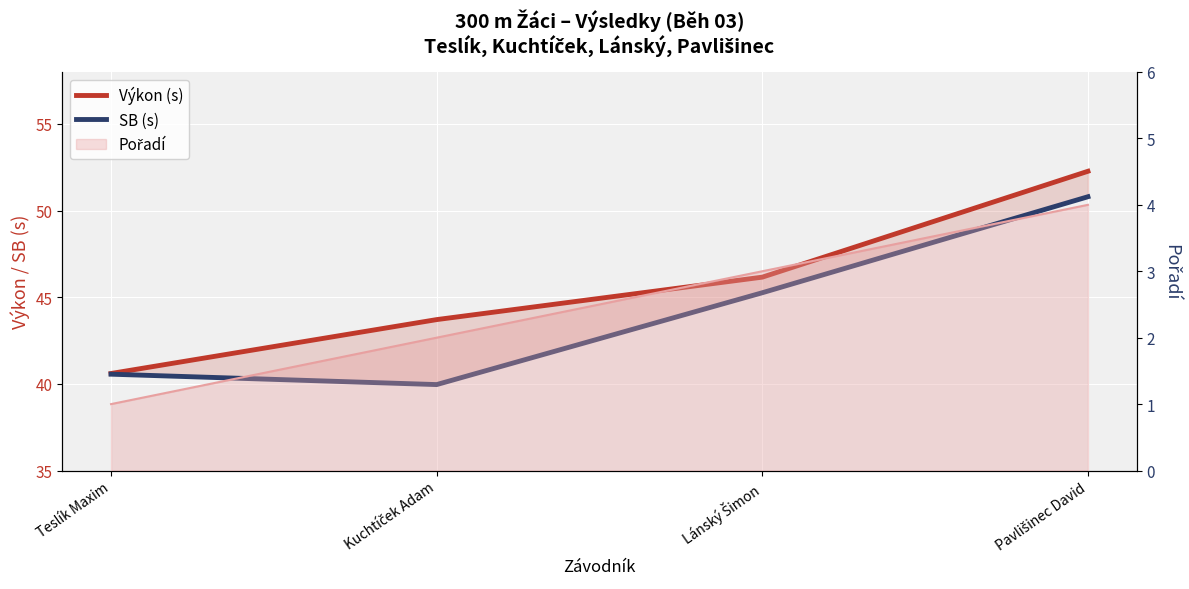

Is it true that Výkon (s) equals 40.6 at Teslík Maxim?

True